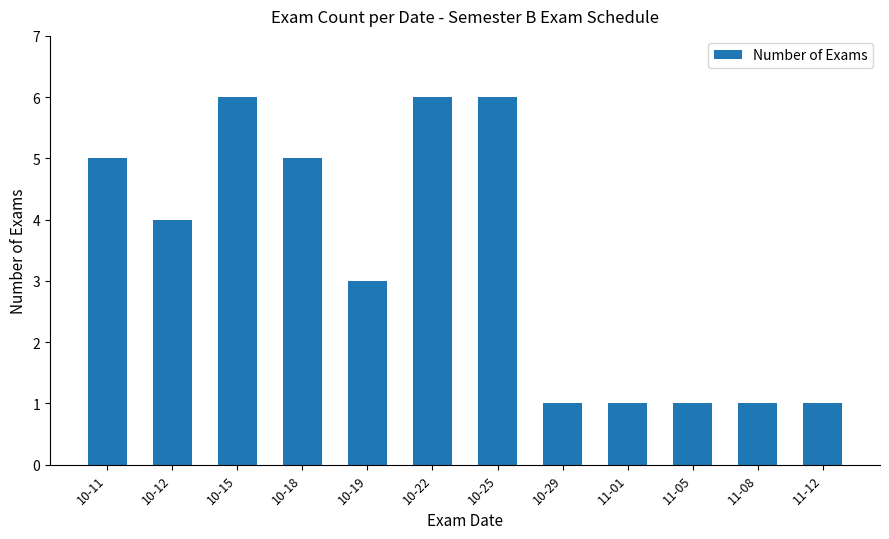

Where is the data nearest to the value 3?

10-19